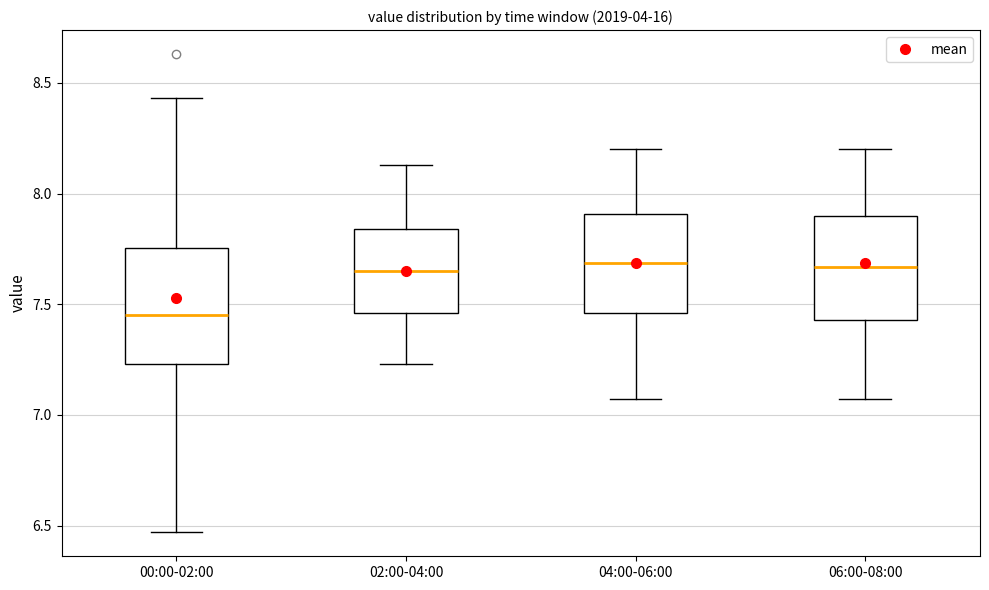

Where does the lower whisker of the box for 06:00-08:00 end on the y-axis? The values are not printed on the chart, so give them approximately, as read against the axis.

7.05